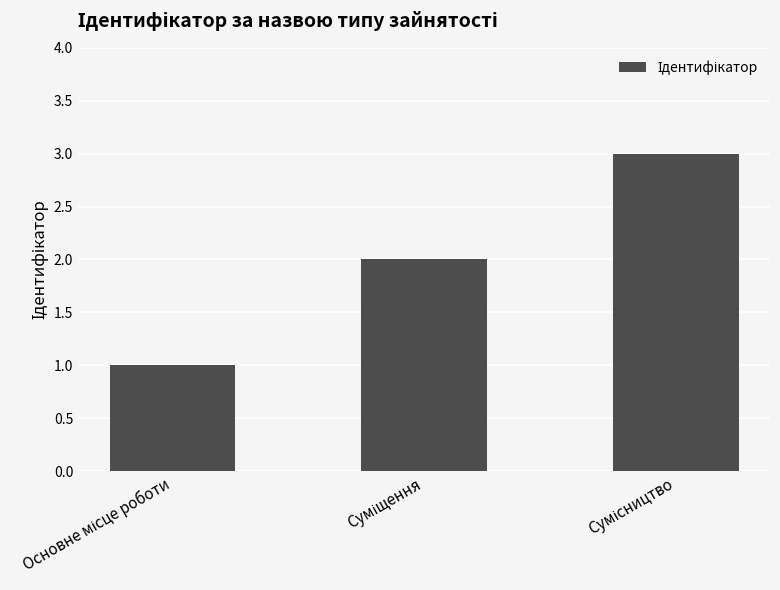

What is the smallest value displayed?

1